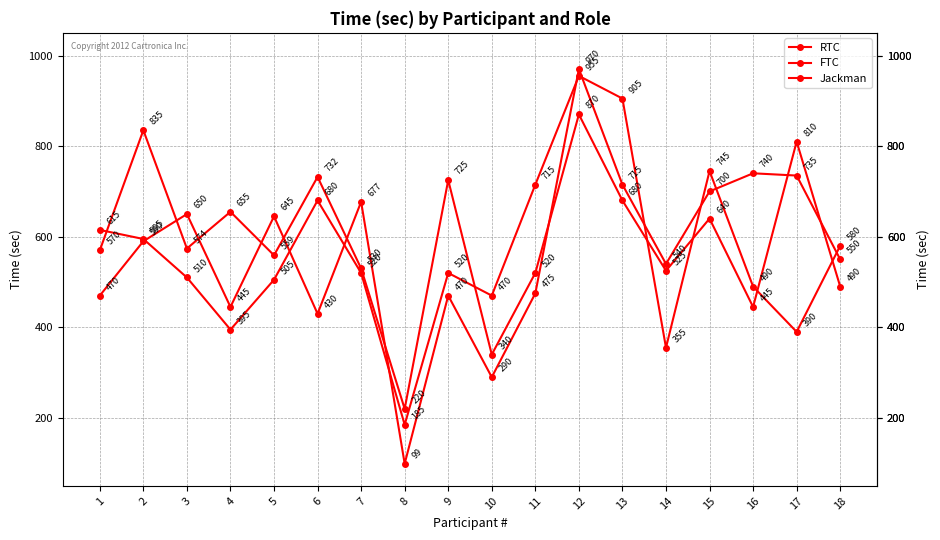

Rank the series at 12 from highest to lowest value.

Jackman, FTC, RTC